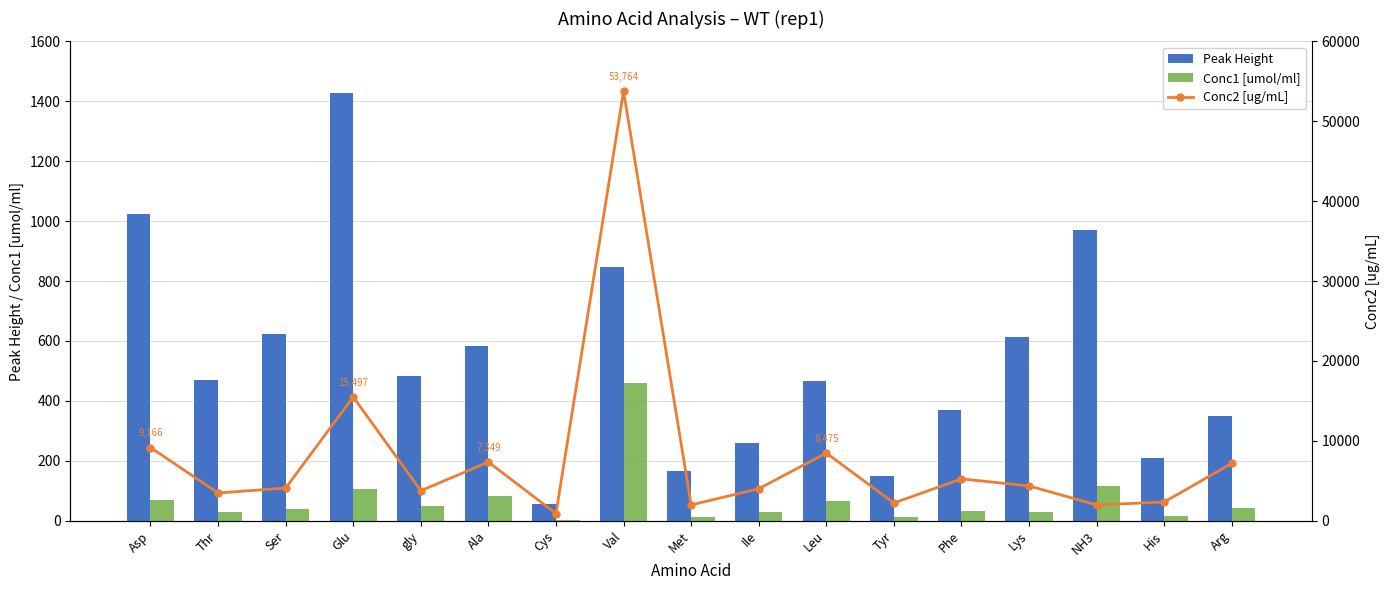

Reading right to left, list all the values displayed in this chart.

Peak Height: 349.4	208.4	970.8	611.8	368.2	150.1	465.8	260.8	165.4	846.8	54.9	581.6	482.0	1429.0	624.0	471.0	1024.9
Conc1 [umol/ml]: 41.3	15.1	116.4	29.8	31.7	12.3	64.6	30.5	13.3	459.1	3.7	82.5	50.1	105.3	39.0	29.2	68.9
Conc2 [ug/mL]: 7188.8	2345.5	1982.7	4363.1	5241.7	2226.6	8475.2	4006.7	1984.2	53764.1	900.9	7349.2	3762.2	15496.6	4094.8	3479.1	9165.7